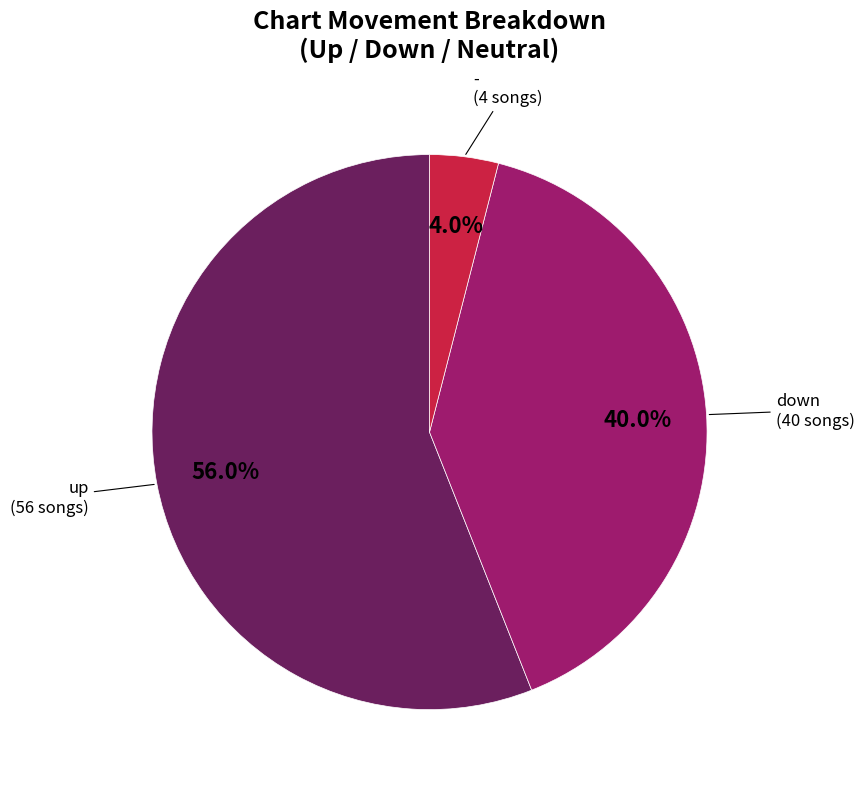

What is the smallest slice in the pie chart?

-